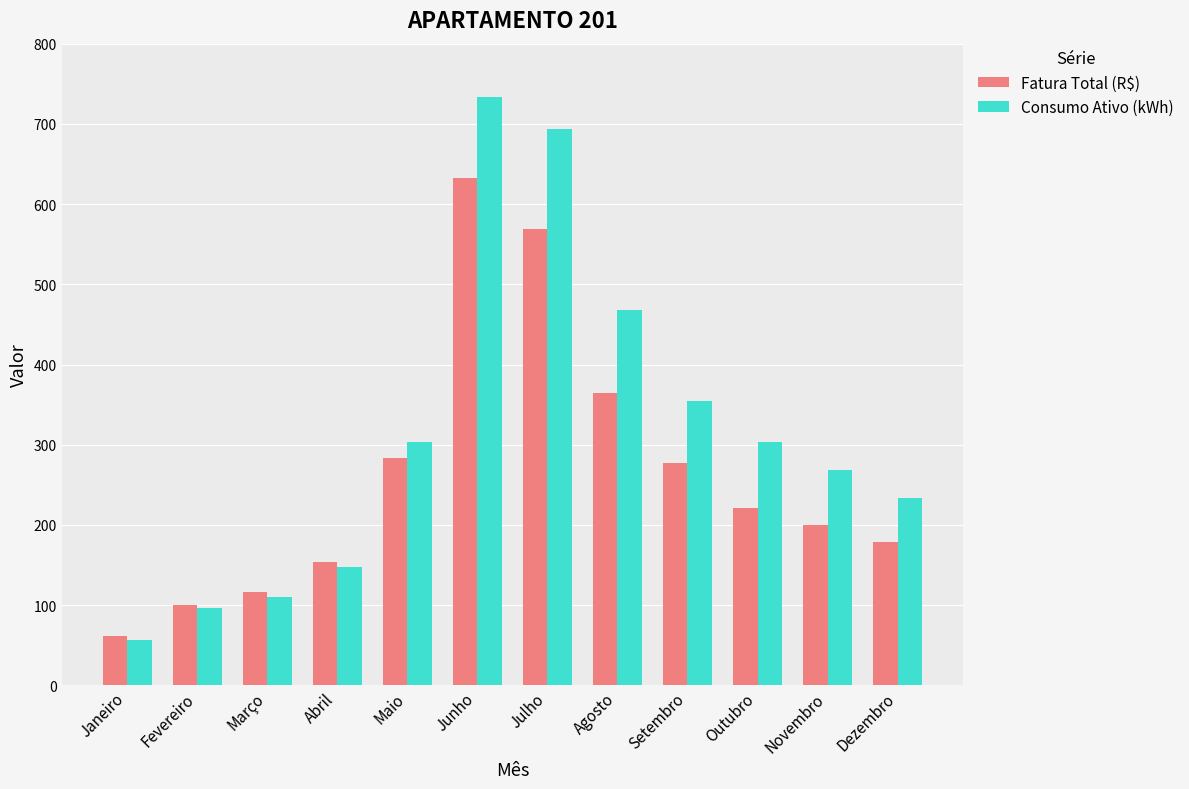

How many data points in Fatura Total (R$) are above 220?

6